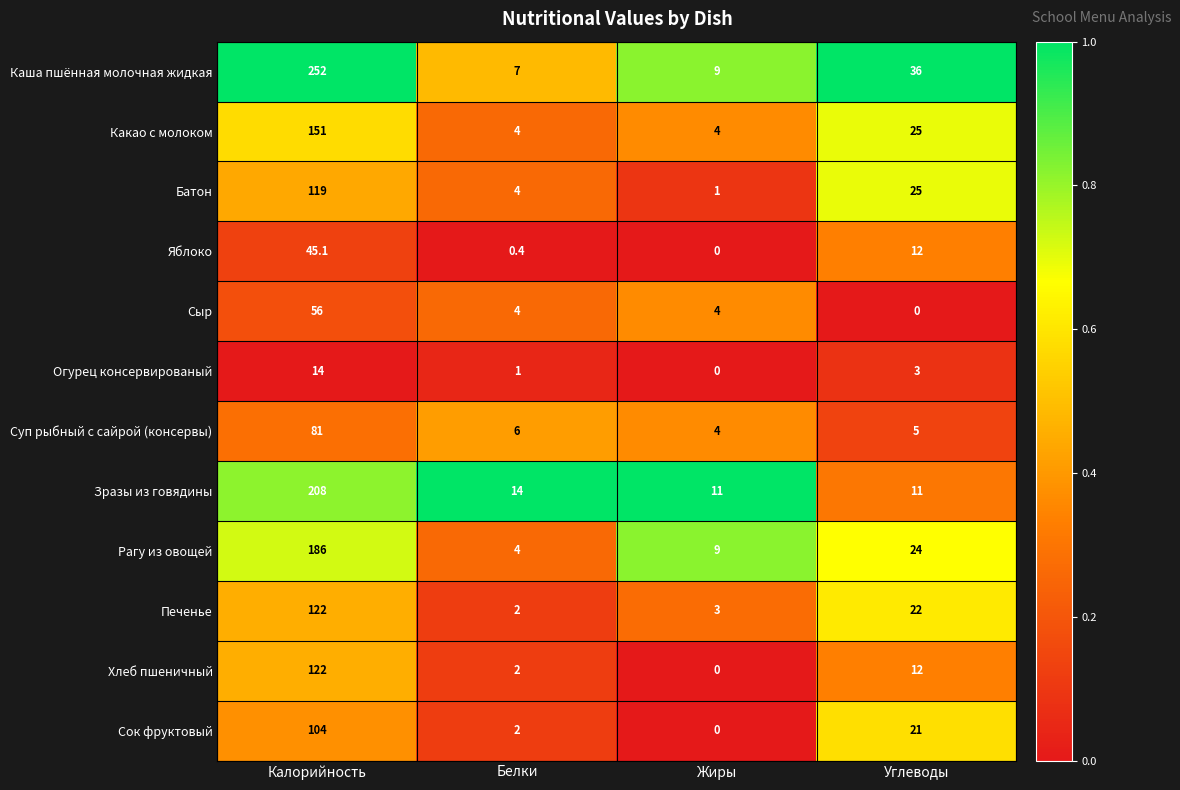

What is the spread (max minus min) of values at Углеводы?

36.0